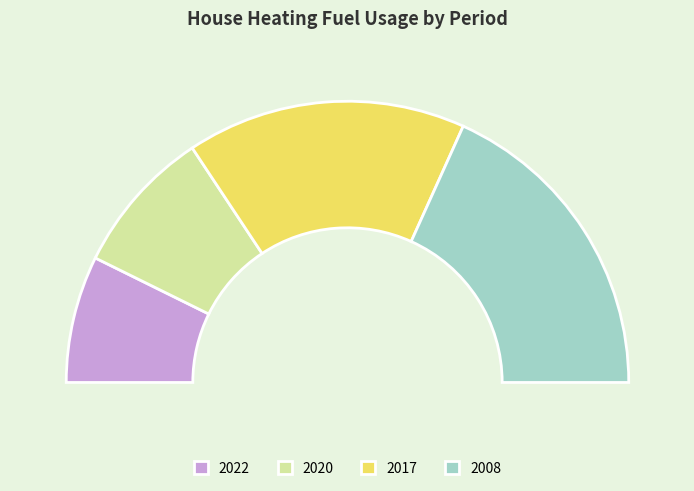

Does any single category account for the majority?

No